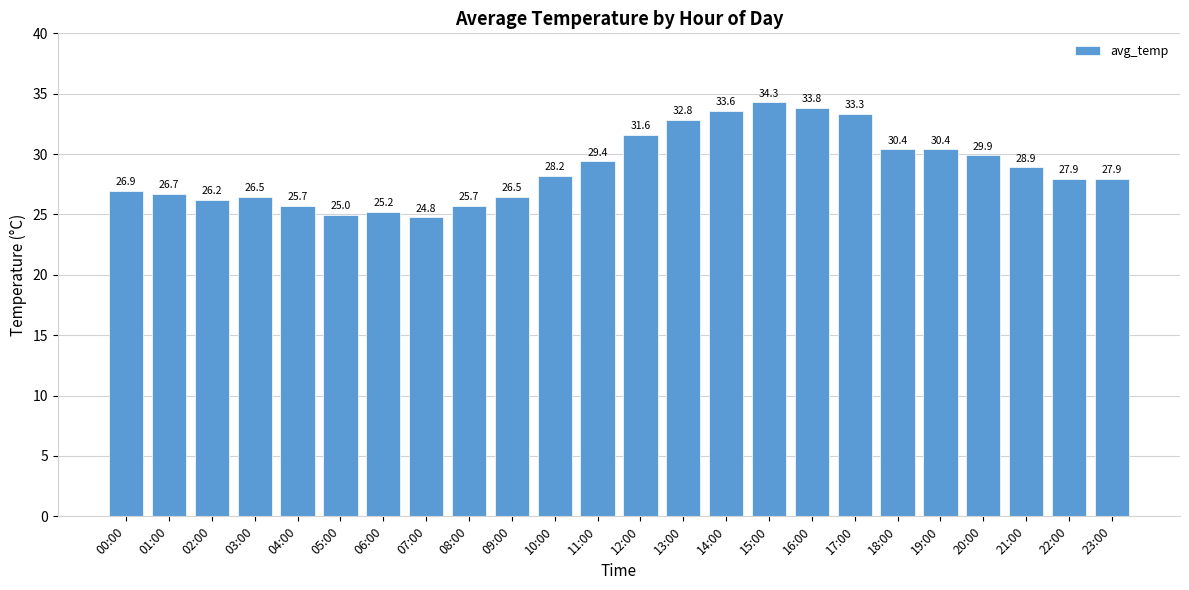

Between 05:00 and 18:00, which is larger?

18:00